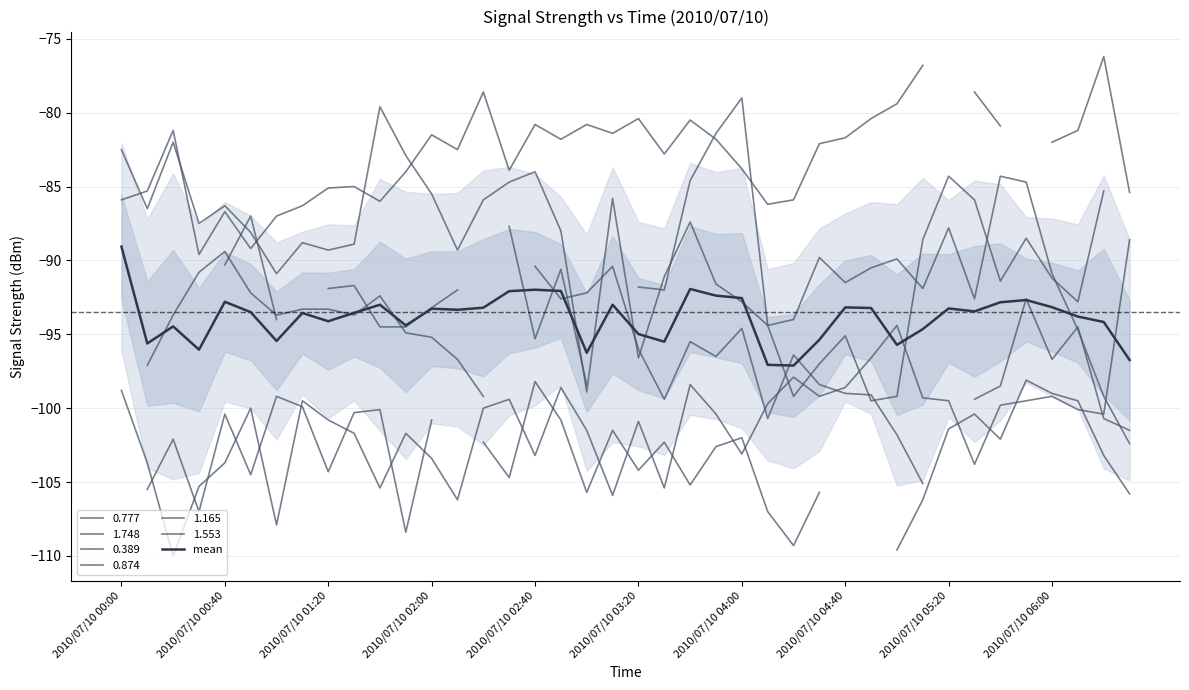

What is the difference between the values at 2010/07/10 04:00 and 30?

0.3